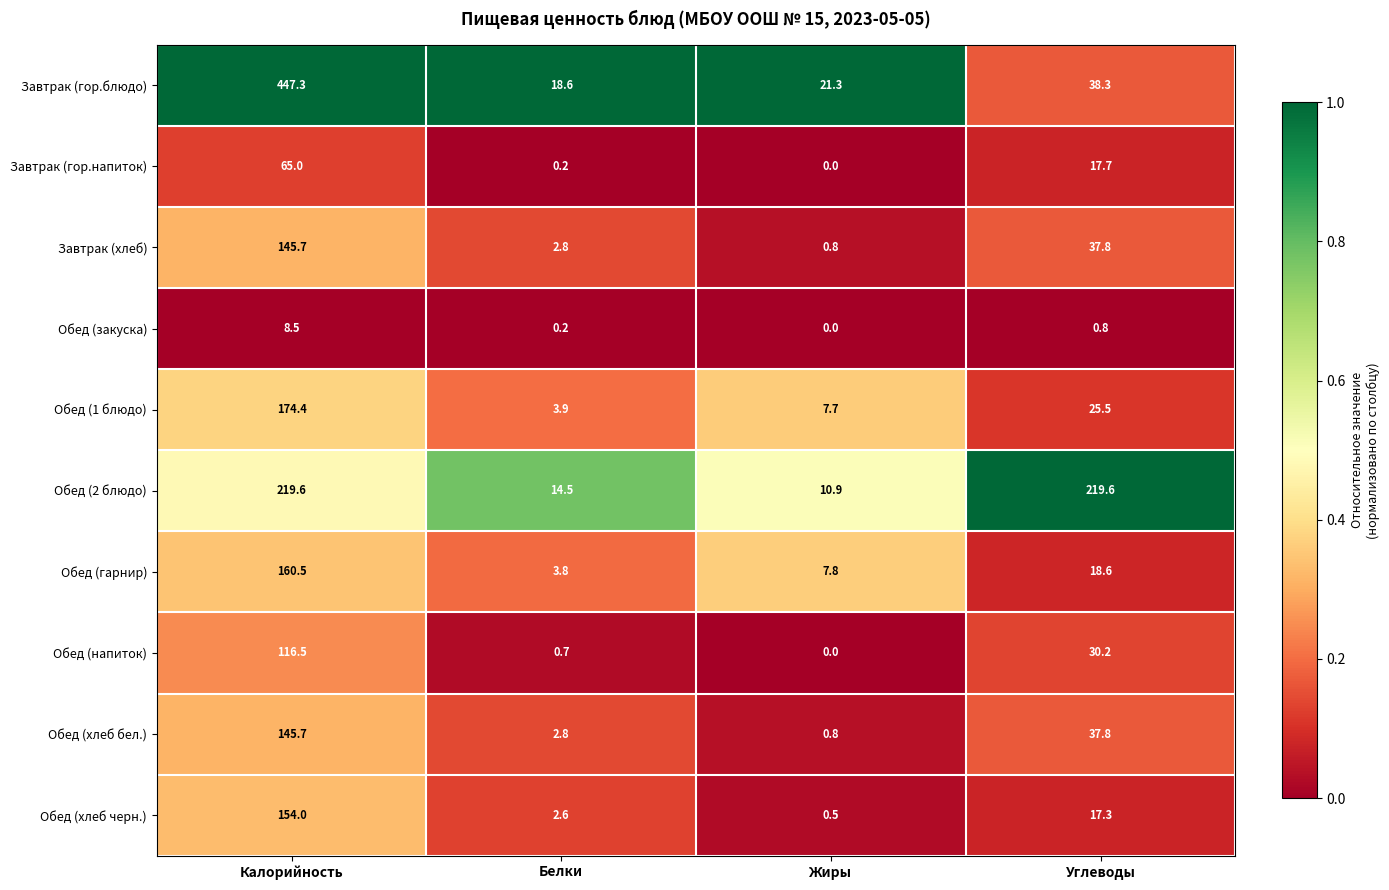

Between Калорийность and Углеводы, which series saw the biggest shift?

Завтрак (гор.блюдо)